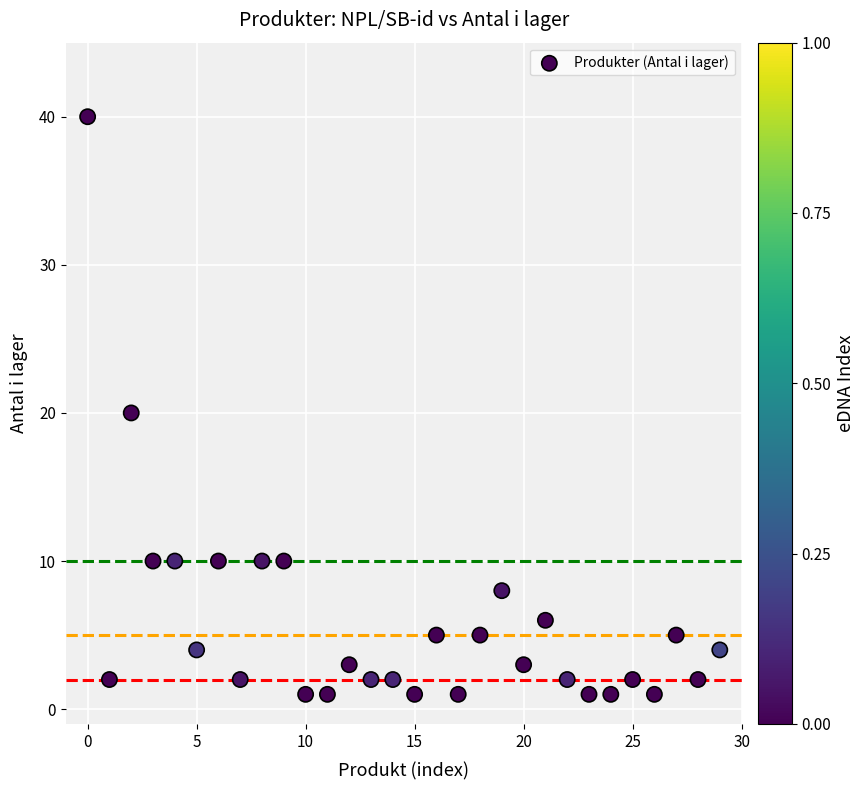

What is the range of Y values (max minus min)?

39